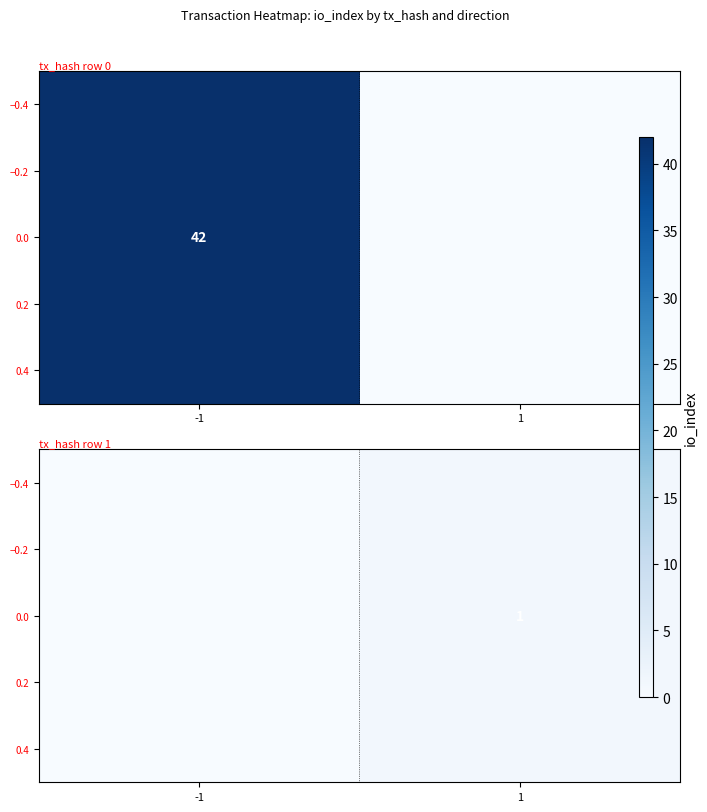

Read the value at 1.

1